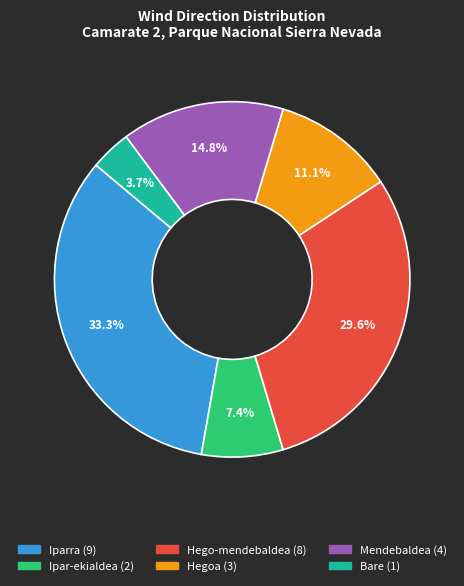

Is there any slice that represents more than half of the pie?

No